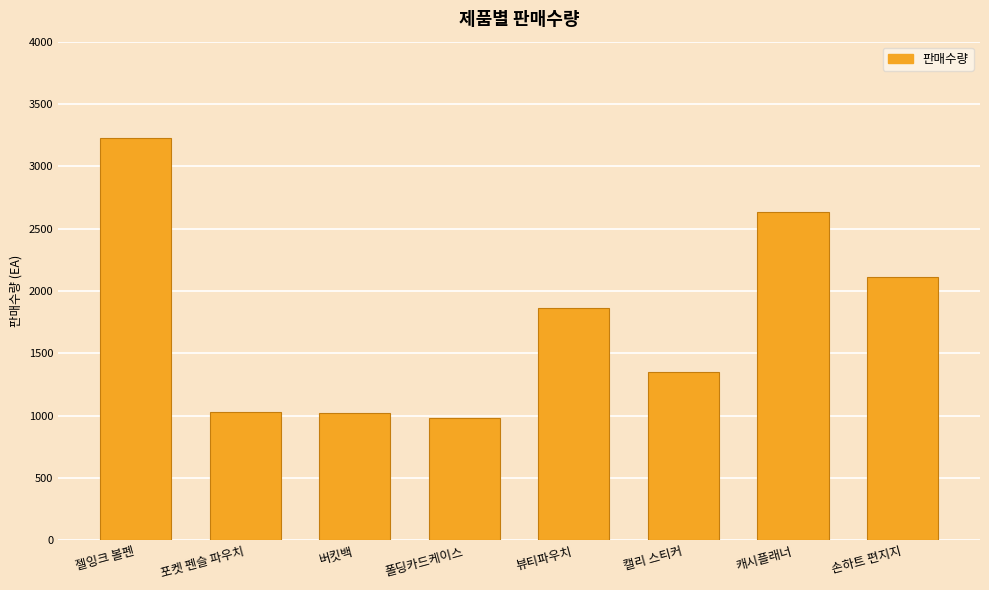

What is the label of the 4th bar from the left?

폴딩카드케이스